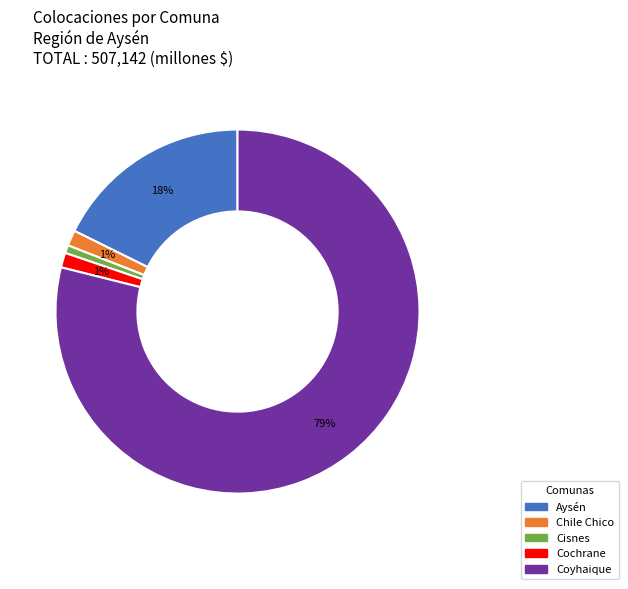

Is it true that Aysén is 18% of the pie?

True